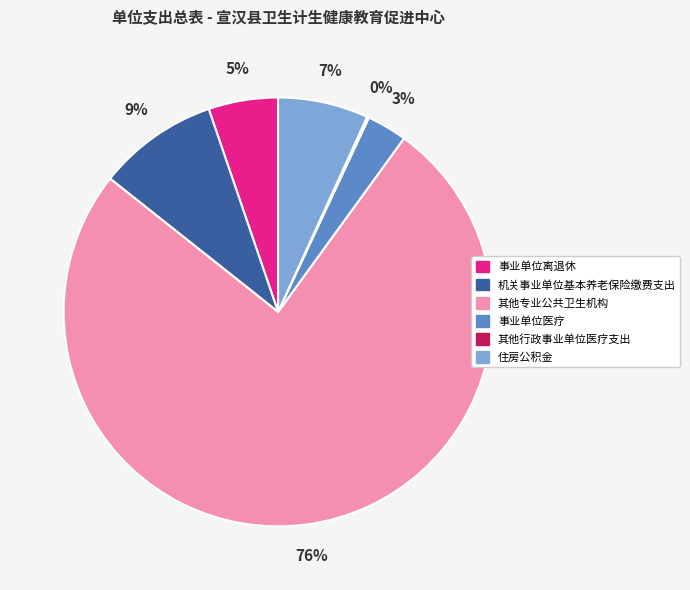

Is the sum of 住房公积金 and 事业单位医疗 greater than half?

No